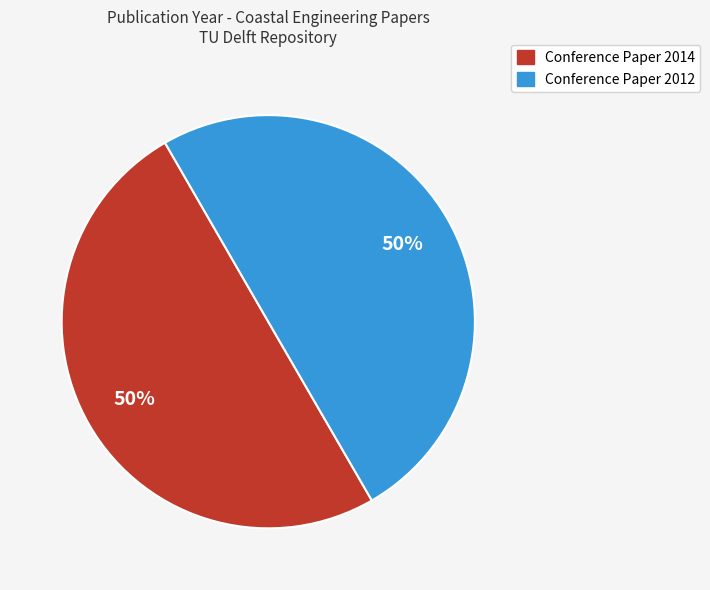

Approximately how many times larger is the value at Conference Paper 2012 compared to Conference Paper 2014?

1.0